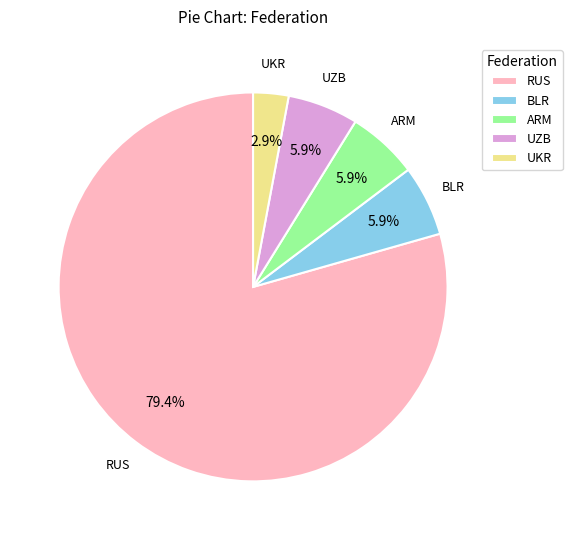

Is there a majority slice in this chart?

Yes